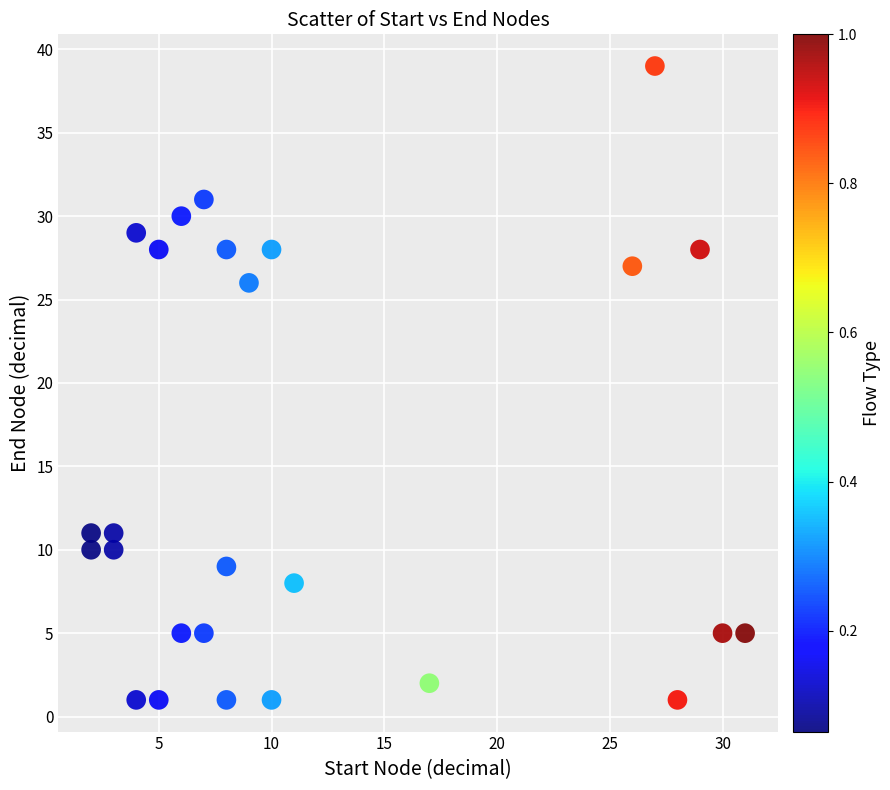

What is the range of X values (max minus min)?

29